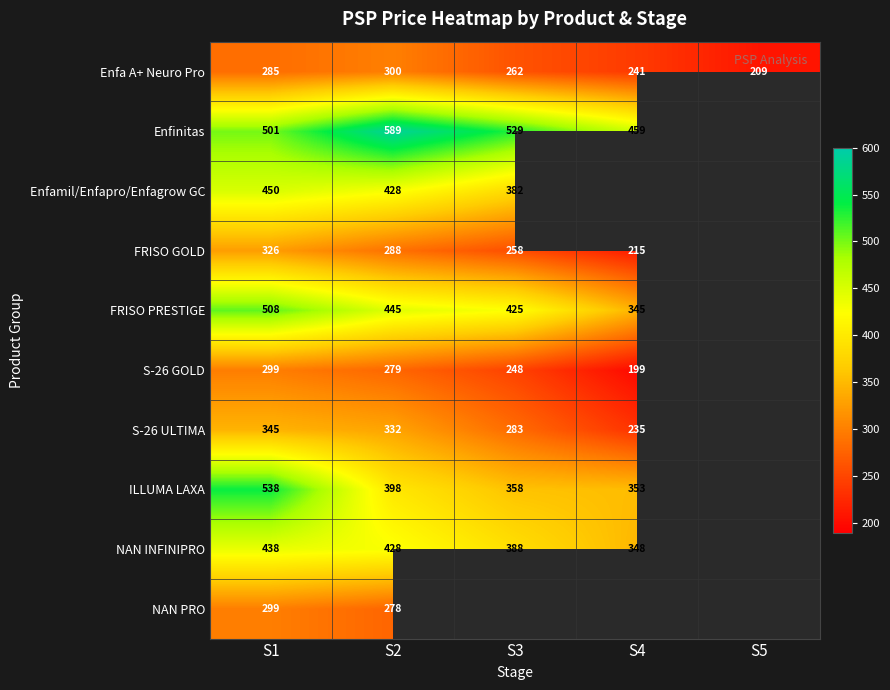

At how many categories does at least one series exceed 461?

3